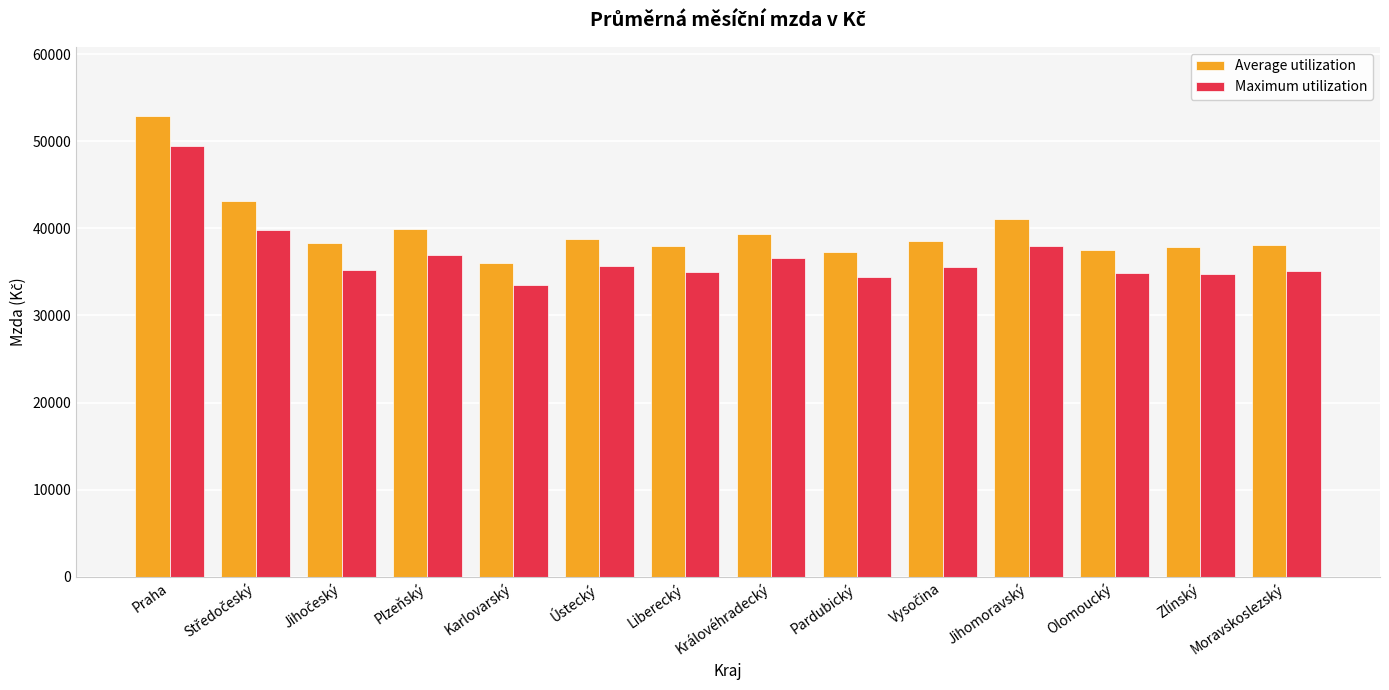

At how many categories does at least one series exceed 36853?

13